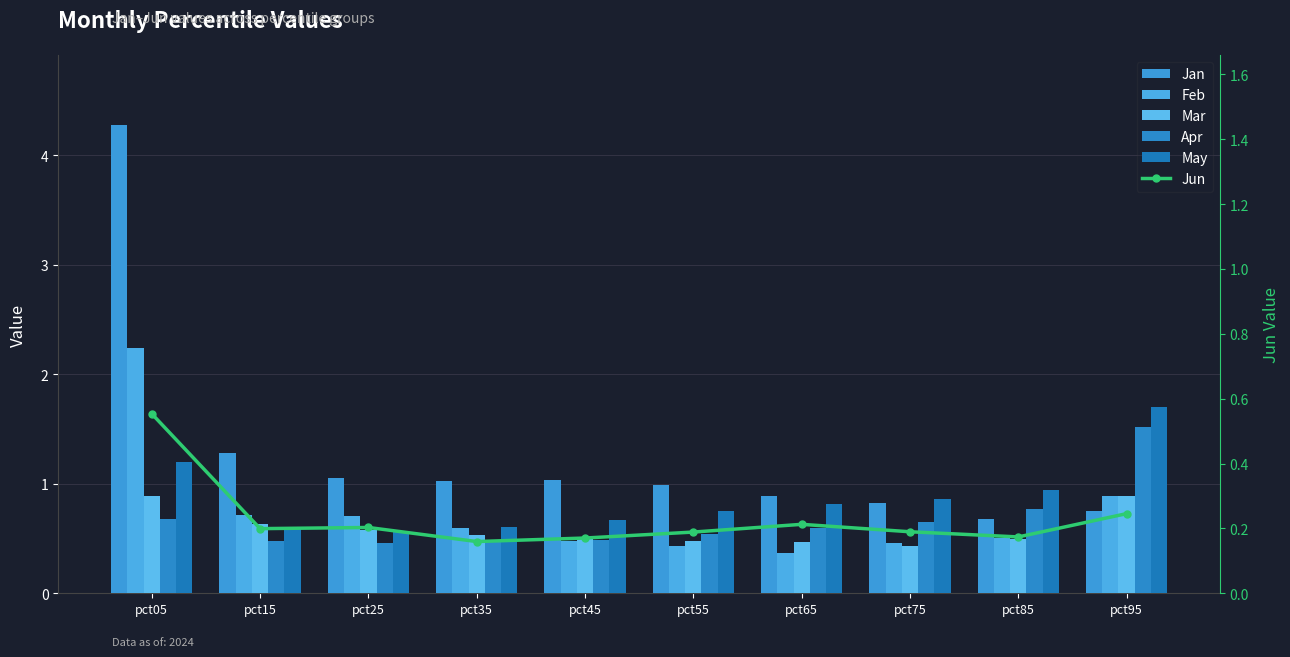

Is the value of Jan at pct55 greater than the value of Feb at pct15?

Yes